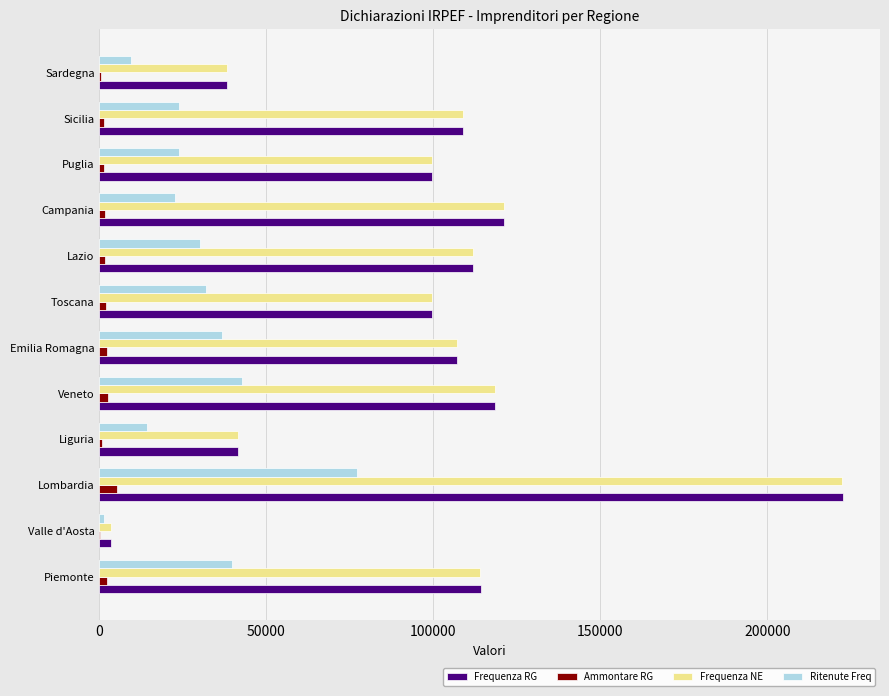

True or false: Frequenza NE has a value of 222497.0 at Lombardia.

True